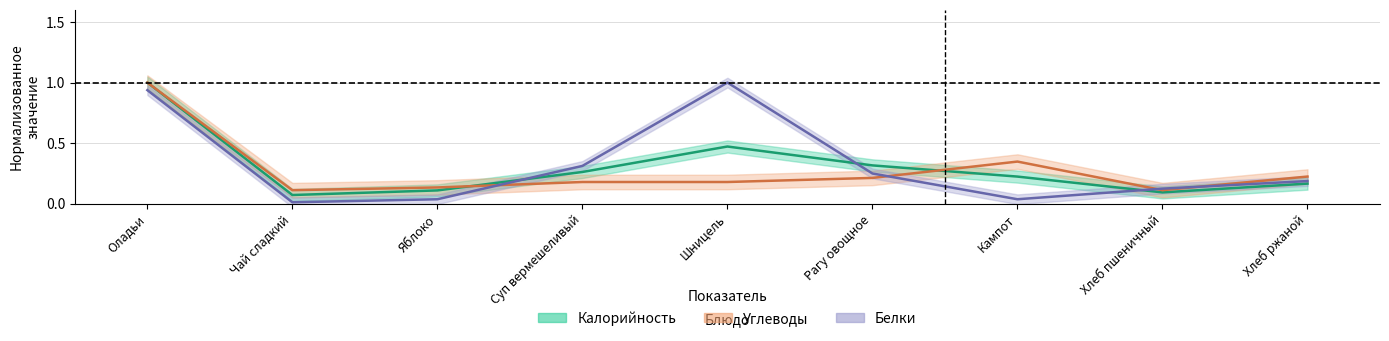

What is the label of the 7th point from the left?

Кампот